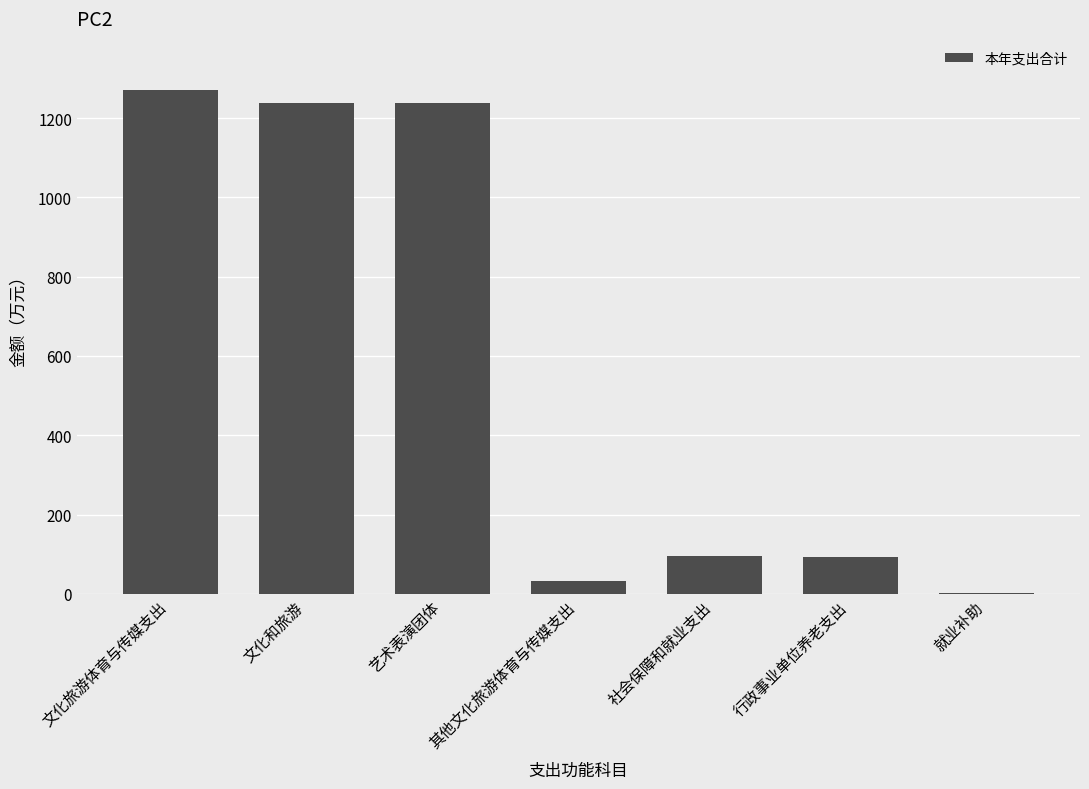

The value at 文化旅游体育与传媒支出 is 1270.5. True or false?

True